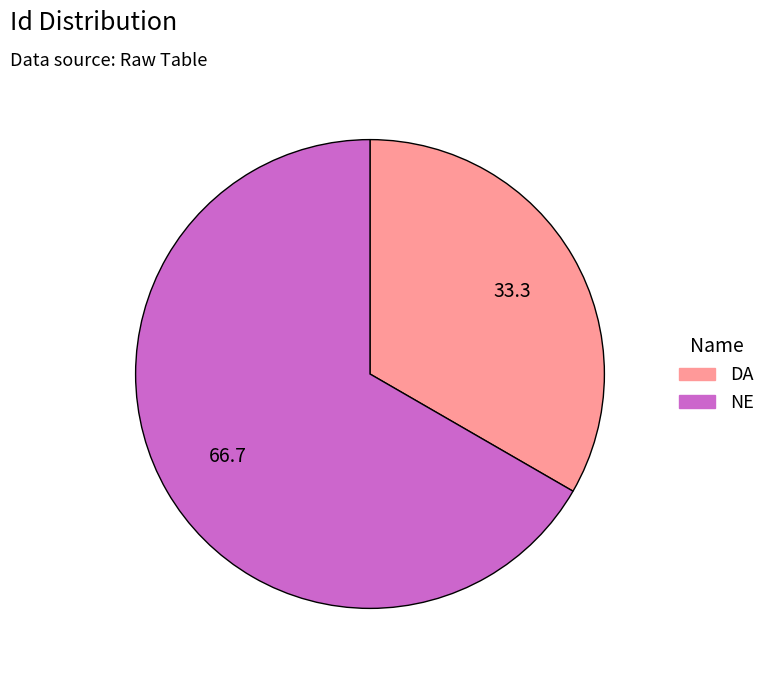

Which category has the smallest portion of the pie?

DA